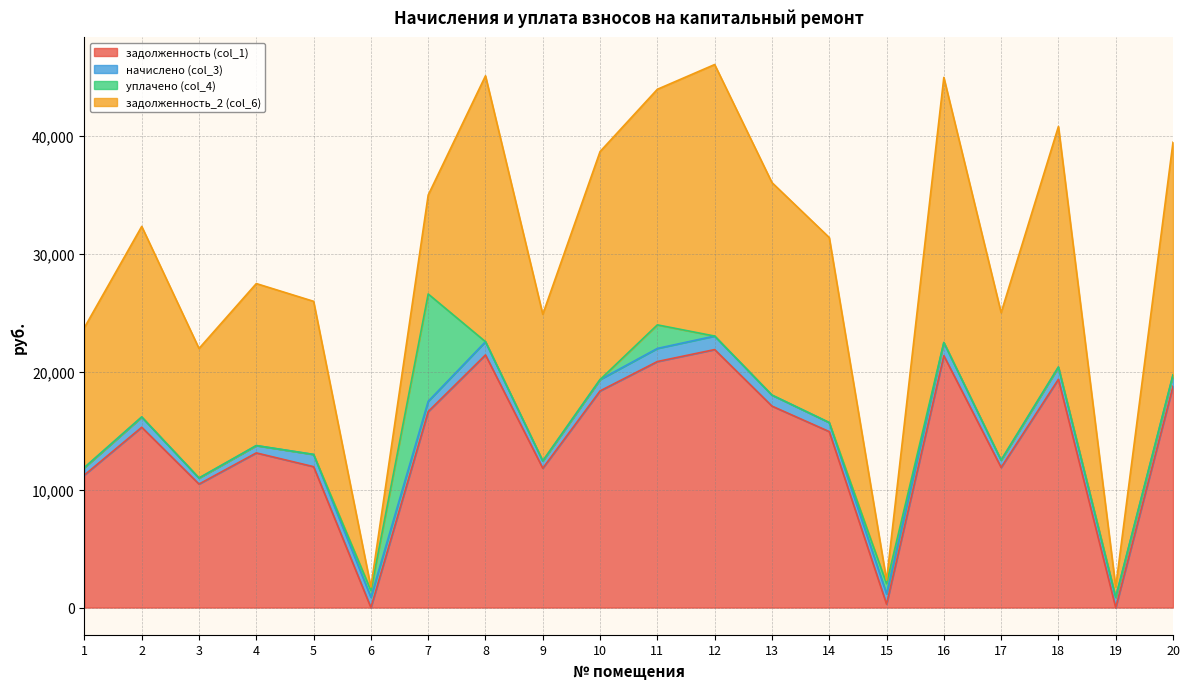

The начислено (col_3) series shows 1146.5 at 12. True or false?

True